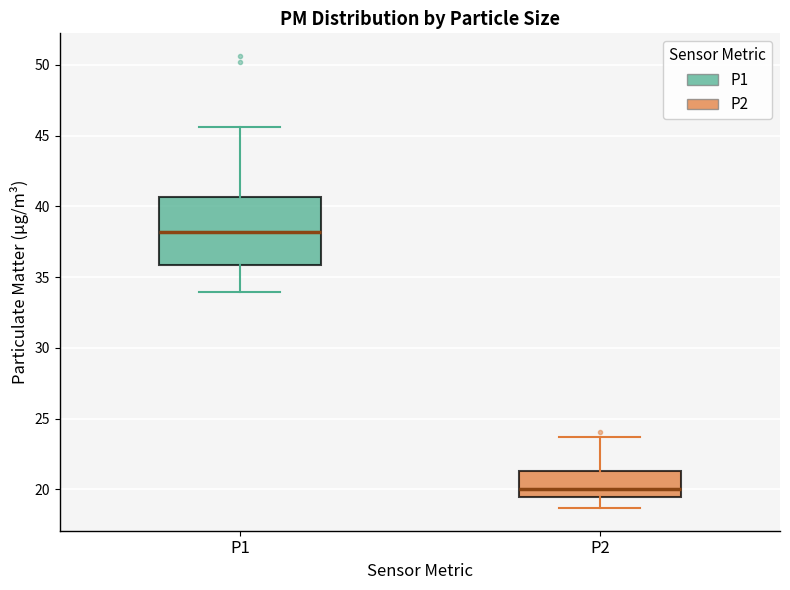

Reading left to right, transcribe this box plot: for each box, give where its median line is, the range the box spans, and where its two whiskers end, as read against the y-axis. The values are not printed on the chart, so give them approximately, as read against the axis.

P1: median 38.0, box 36.0 to 40.5, whiskers 34.0 to 45.5
P2: median 20.0, box 19.5 to 21.5, whiskers 18.5 to 23.5